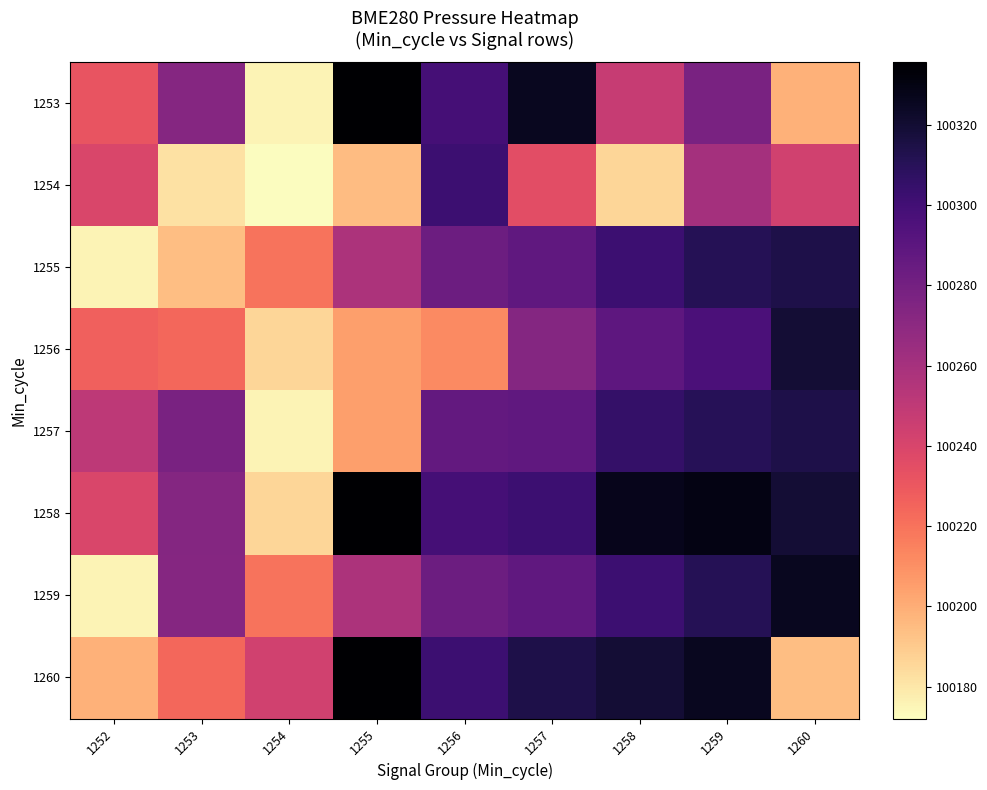

Rank the series by their maximum value, from highest to lowest.

1253, 1258, 1260, 1259, 1256, 1255, 1257, 1254